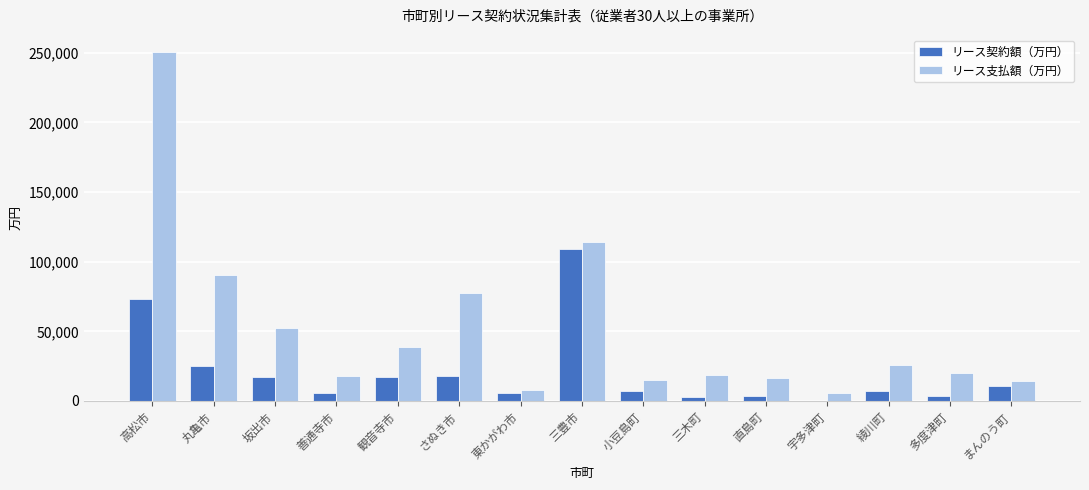

At which category does the chart reach its peak across all series?

高松市